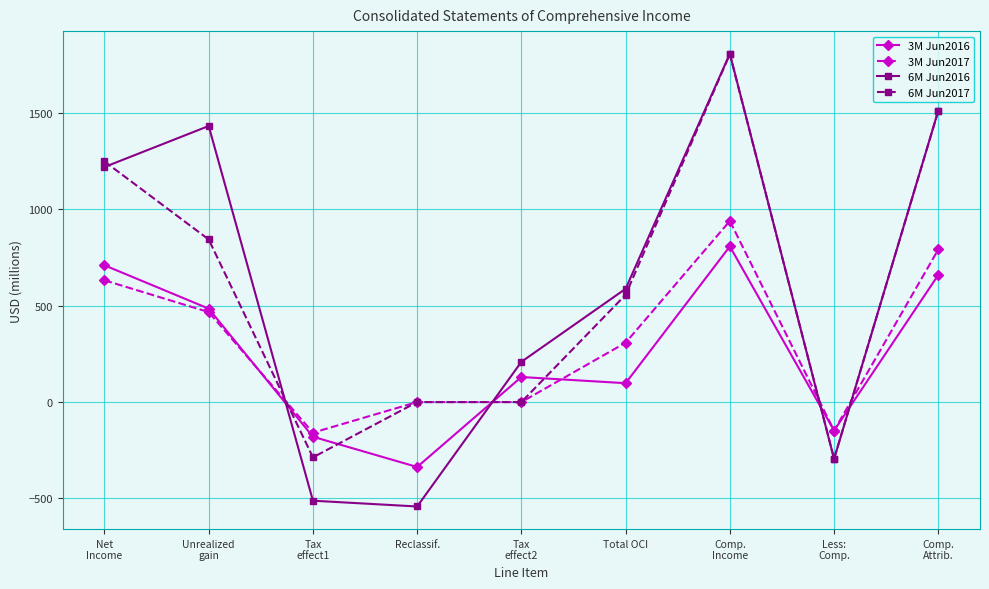

How many distinct data groups are displayed?

4